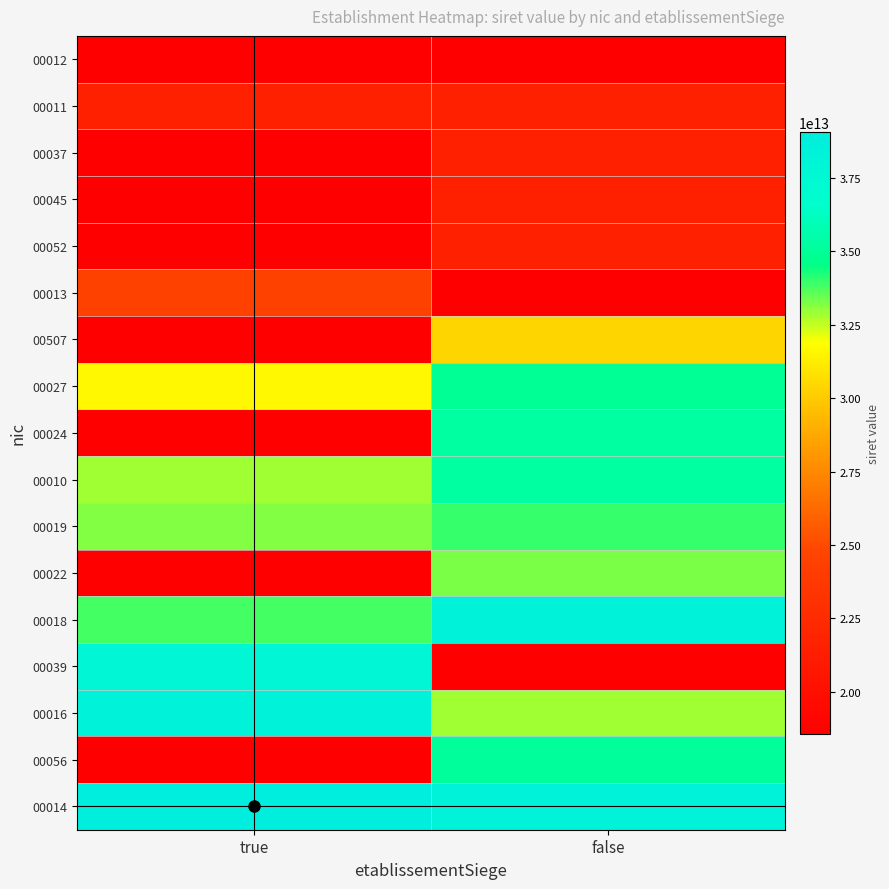

Between true and false, which is larger?

true